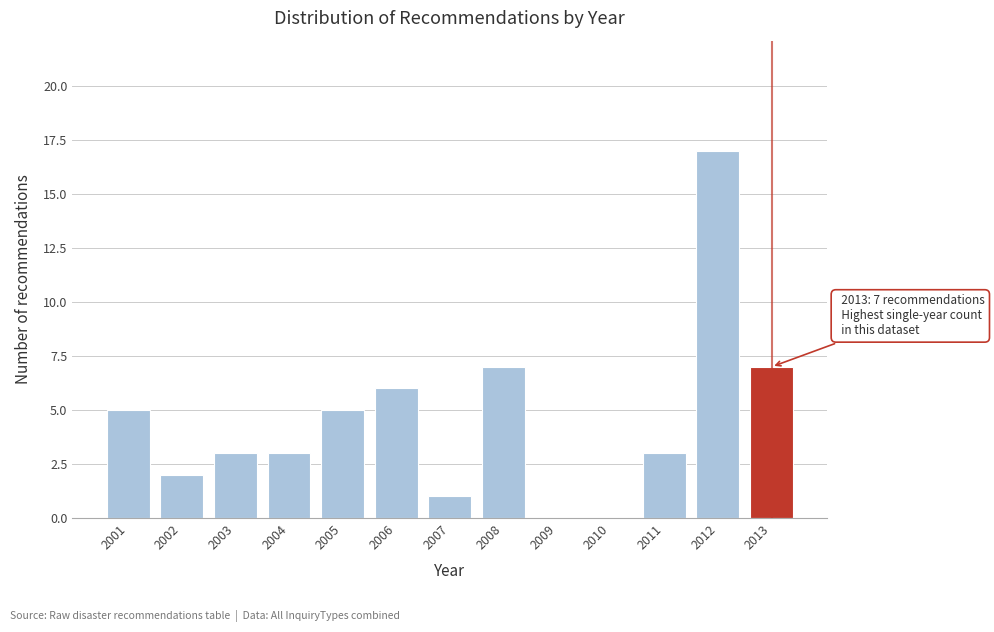

Over which range of the x-axis is the bar tallest?

2011.5 to 2012.5